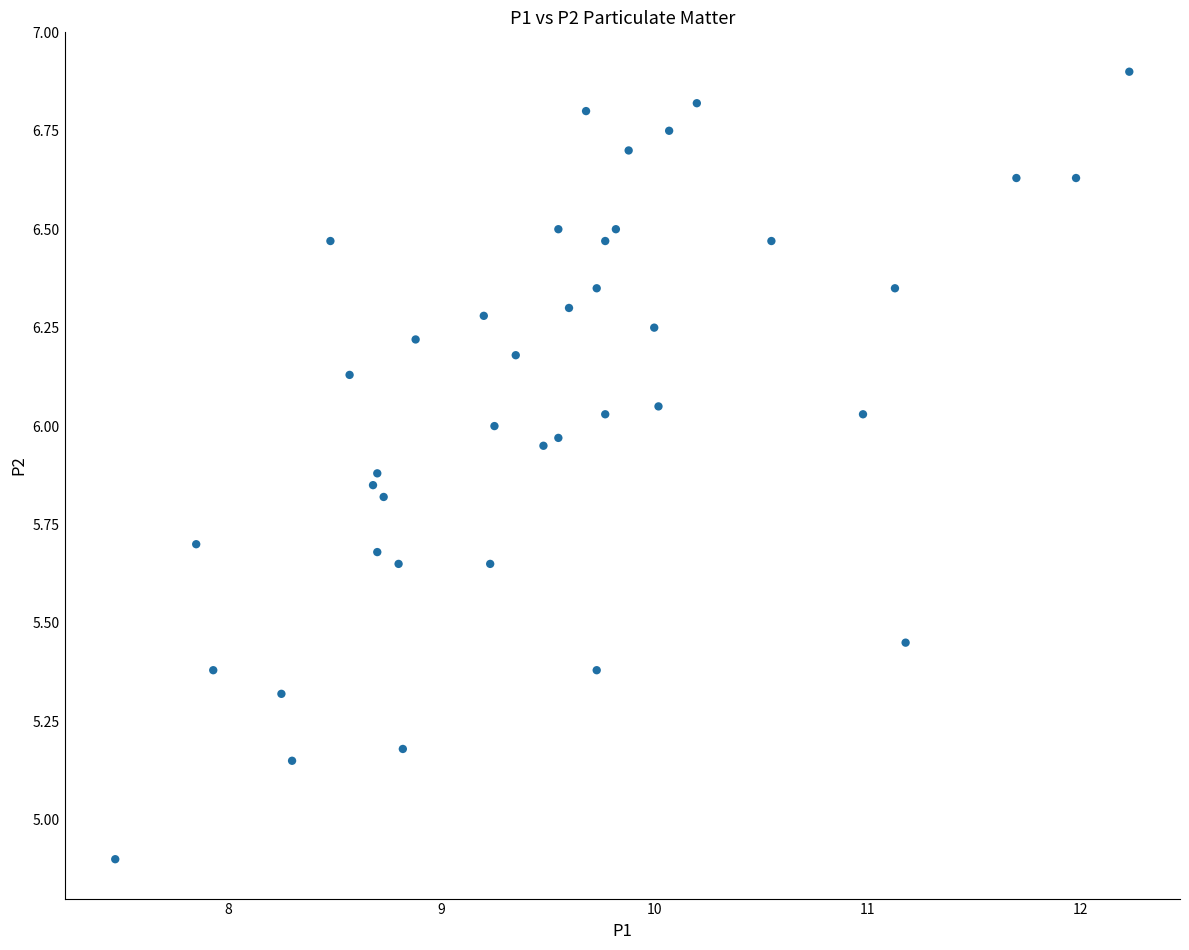

What is the range of Y values (max minus min)?

2.0